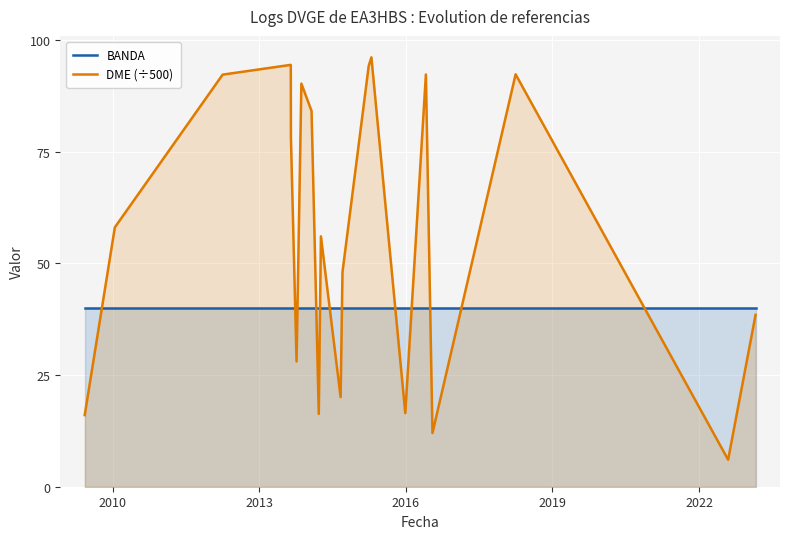

Which series has the largest total across all categories?

DME (÷500)